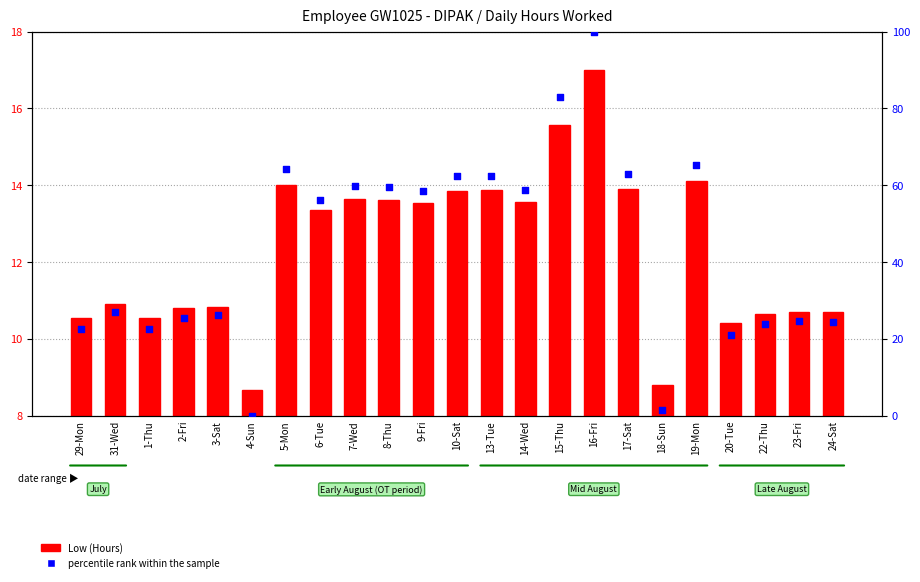

Which series has the widest spread of Y values?

percentile rank within the sample